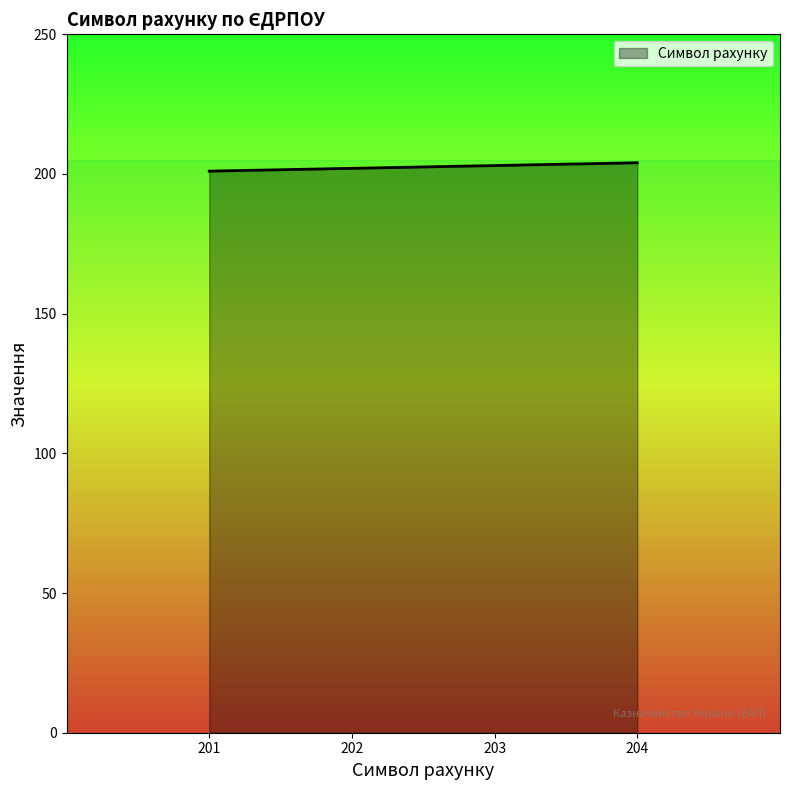

True or false: there are more than 1 points higher than both neighbors.

False